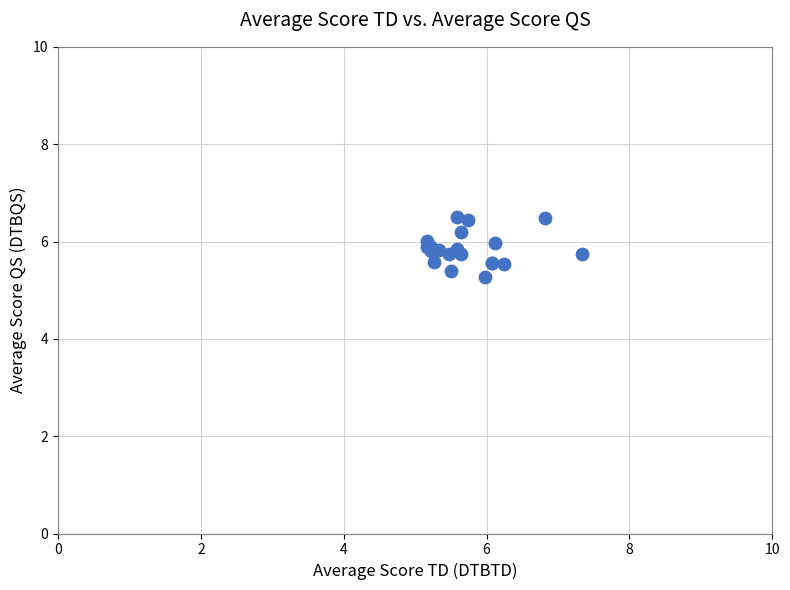

What Y value in the scatter plot is closest to 5?

5.3